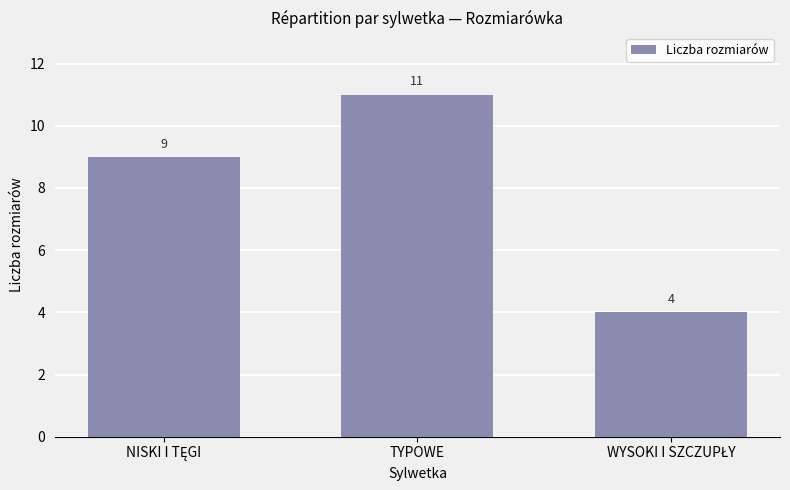

The chart shows a value of 7 at TYPOWE. True or false?

False